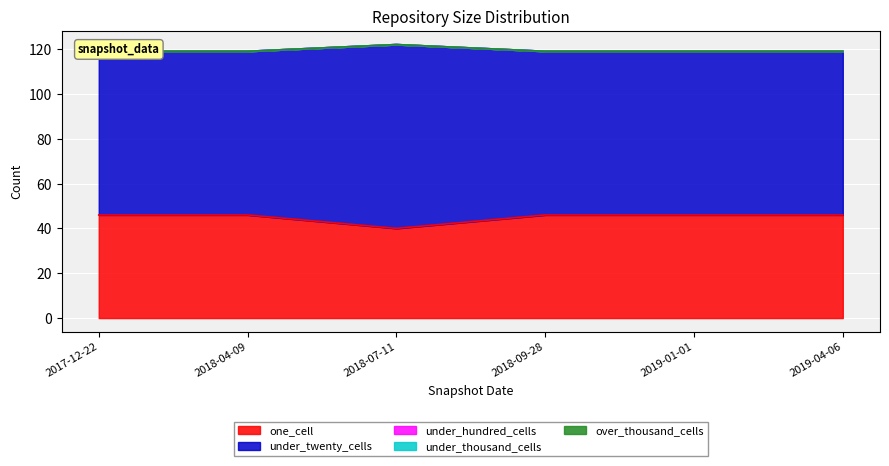

What position from the right is 2018-09-28?

3